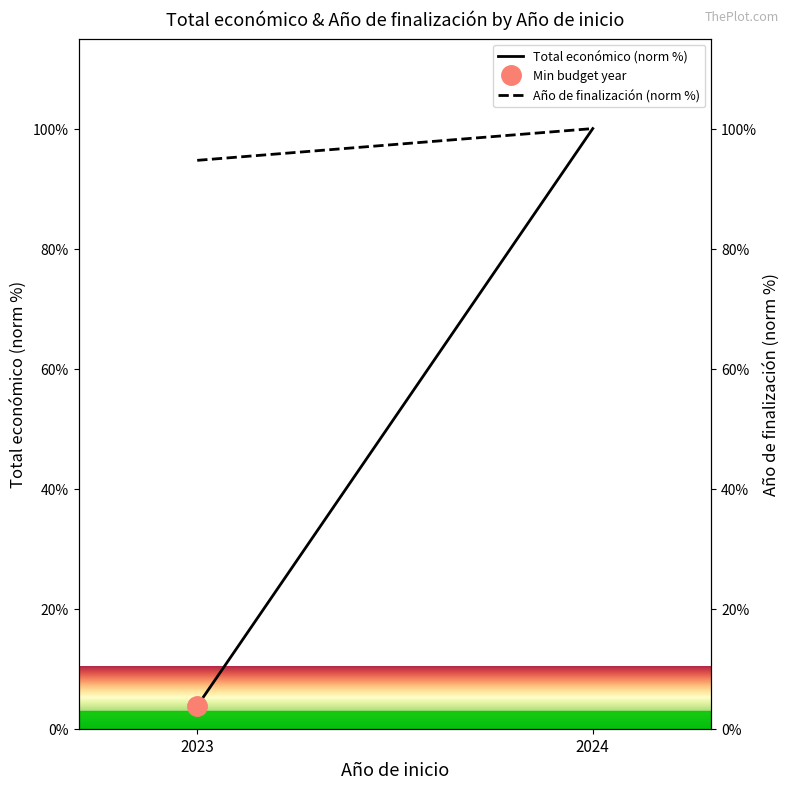

Which series has the widest spread of values?

Total económico (norm %)